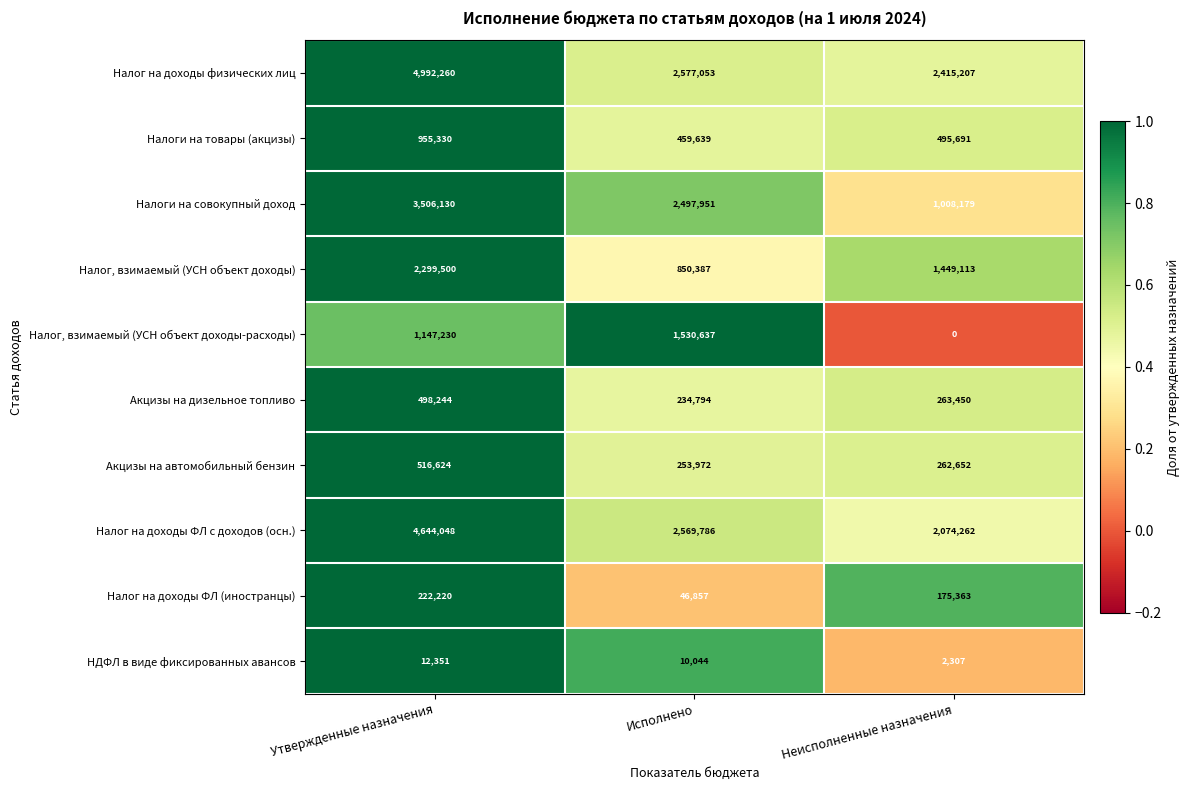

Rank the series at Утвержденные назначения from lowest to highest value.

НДФЛ в виде фиксированных авансов, Налог на доходы ФЛ (иностранцы), Акцизы на дизельное топливо, Акцизы на автомобильный бензин, Налоги на товары (акцизы), Налог, взимаемый (УСН объект доходы-расходы), Налог, взимаемый (УСН объект доходы), Налоги на совокупный доход, Налог на доходы ФЛ с доходов (осн.), Налог на доходы физических лиц